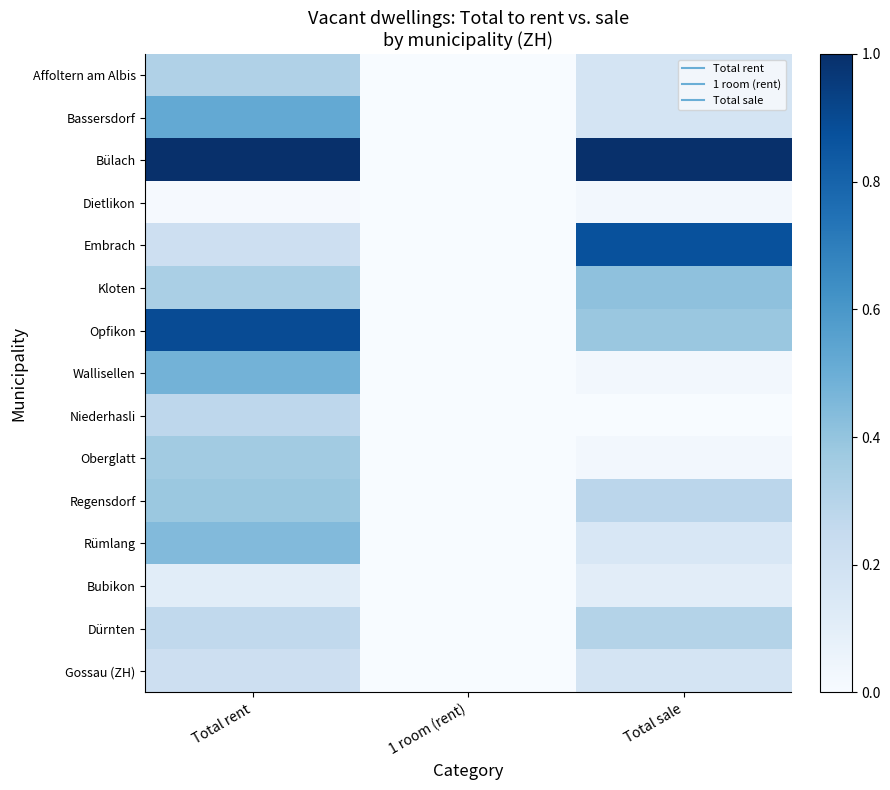

Rank the series at Total sale from highest to lowest value.

Bülach, Embrach, Kloten, Opfikon, Dürnten, Regensdorf, Affoltern am Albis, Bassersdorf, Gossau (ZH), Rümlang, Bubikon, Dietlikon, Wallisellen, Oberglatt, Niederhasli